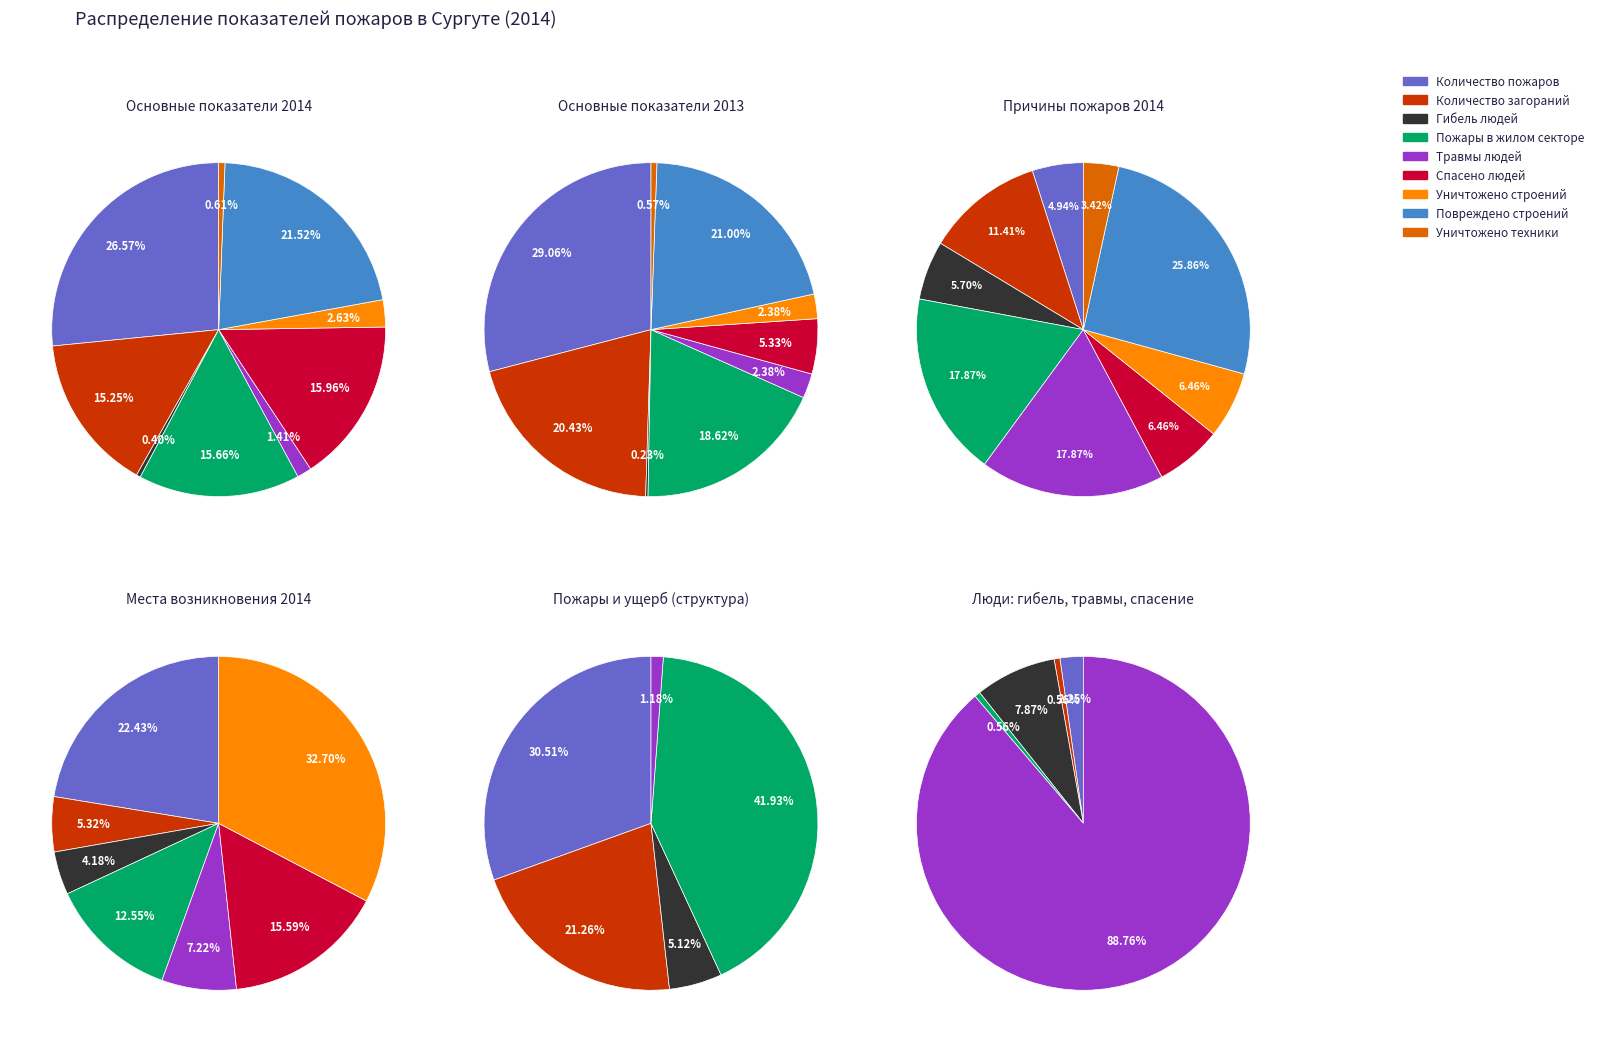

How many segments does this pie chart have?

9